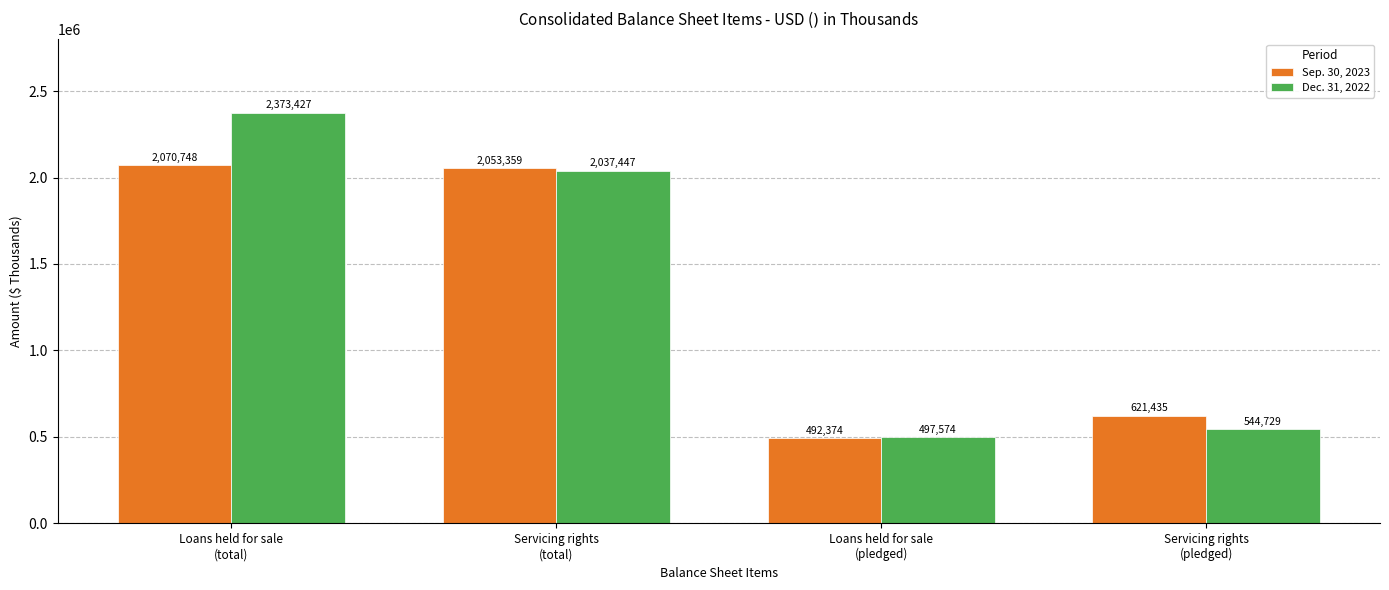

How many data points in Sep. 30, 2023 are less than 2053359?

2